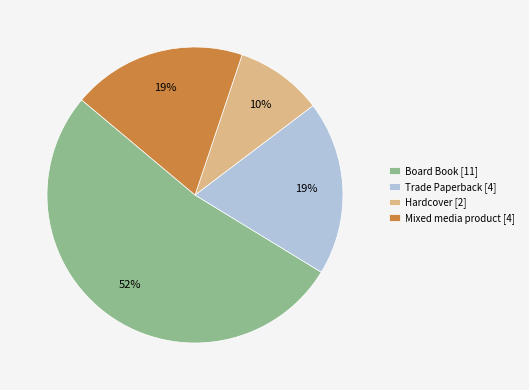

Combined, do Mixed media product [4] and Hardcover [2] account for over 50%?

No